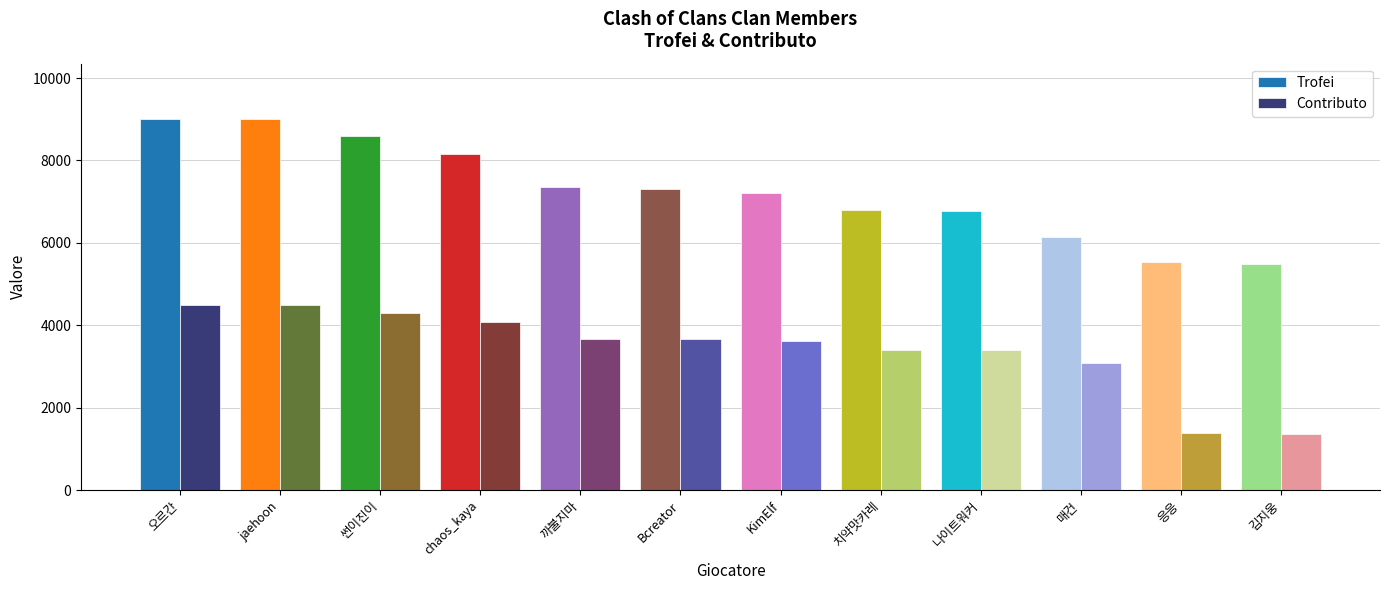

What is the greatest value displayed?

9000